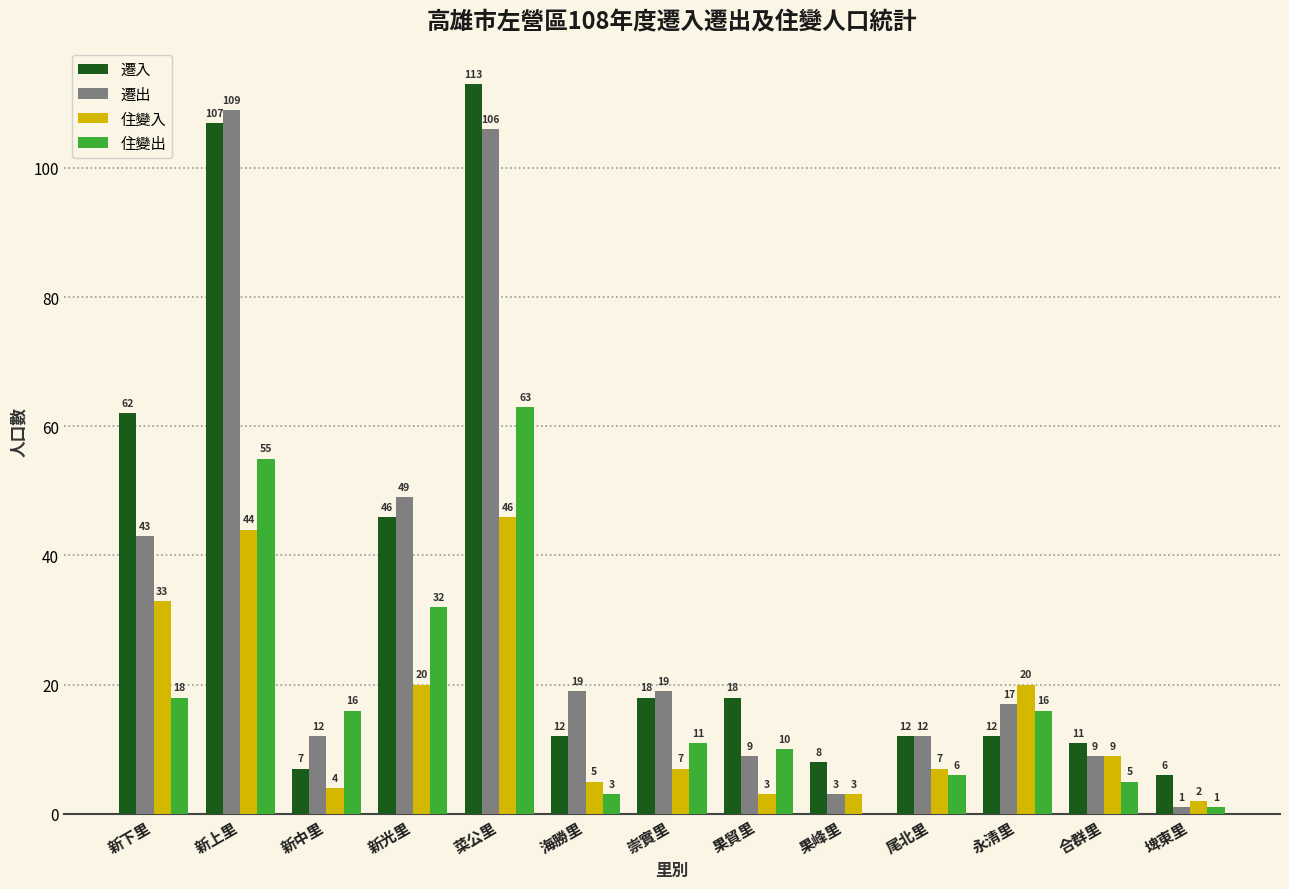

At which label is 遷入 closest to 59?

新下里